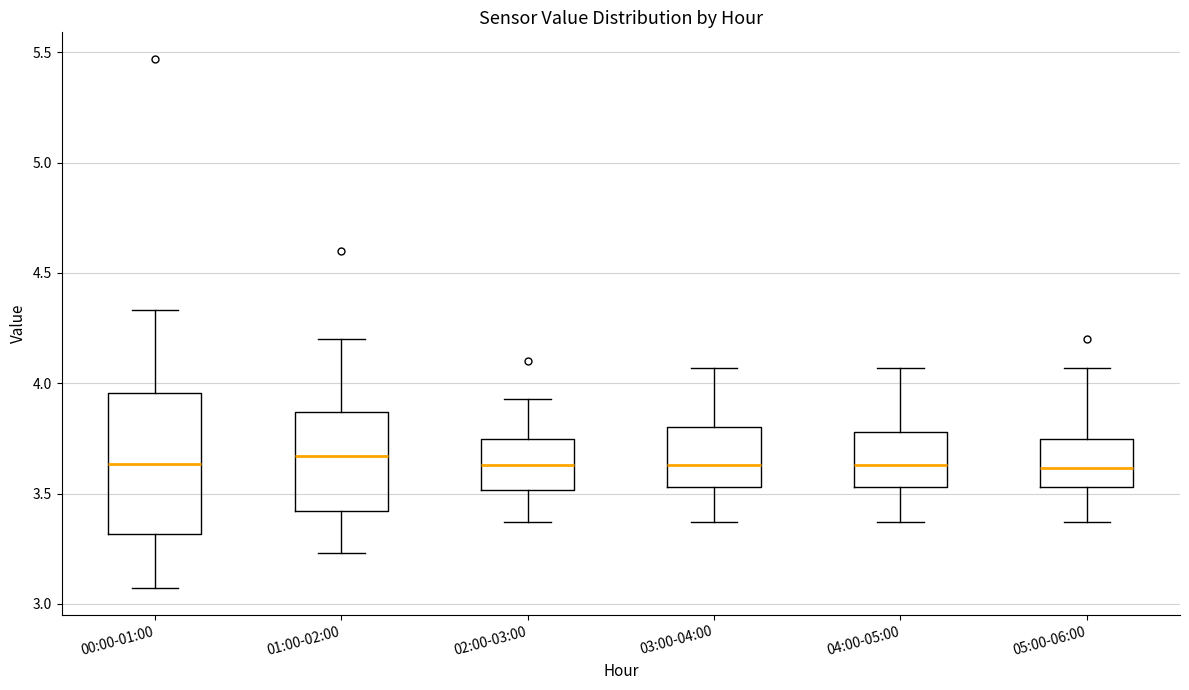

Where is the lower edge of the box for 05:00-06:00 on the y-axis? The values are not printed on the chart, so give them approximately, as read against the axis.

3.55